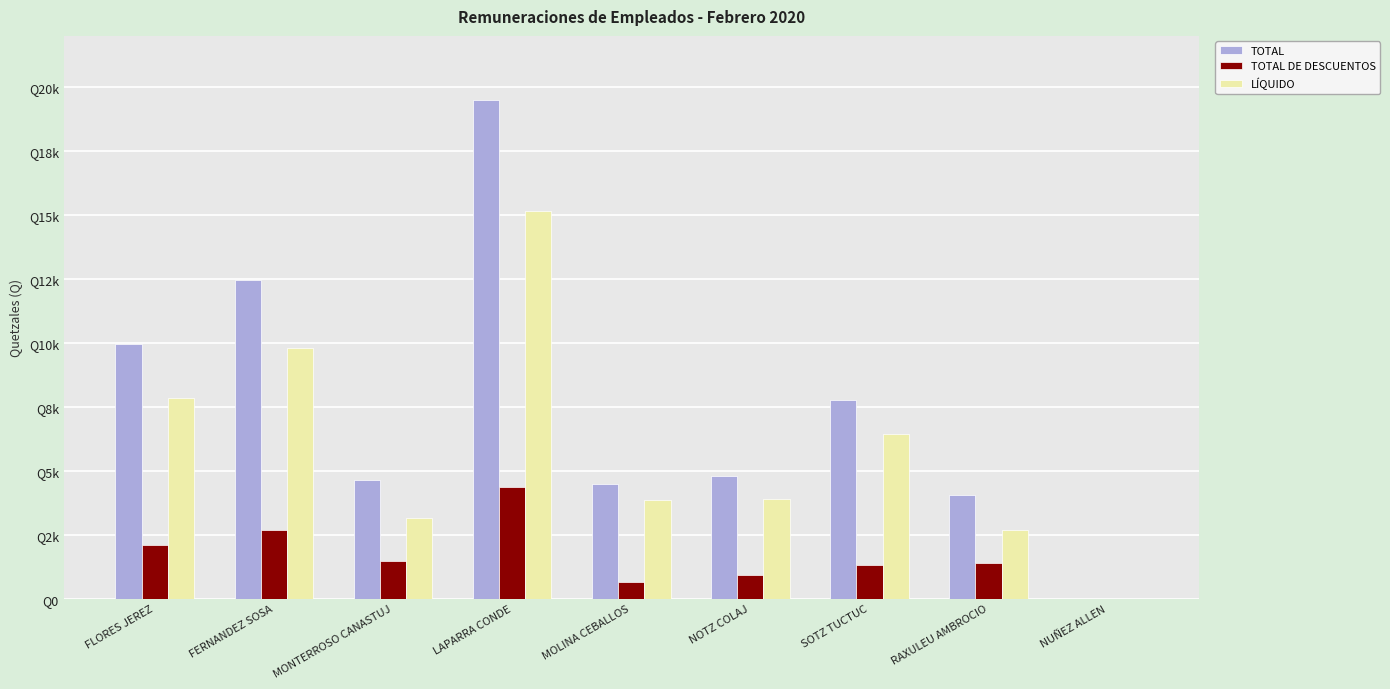

What is the maximum value for TOTAL DE DESCUENTOS?

4344.3